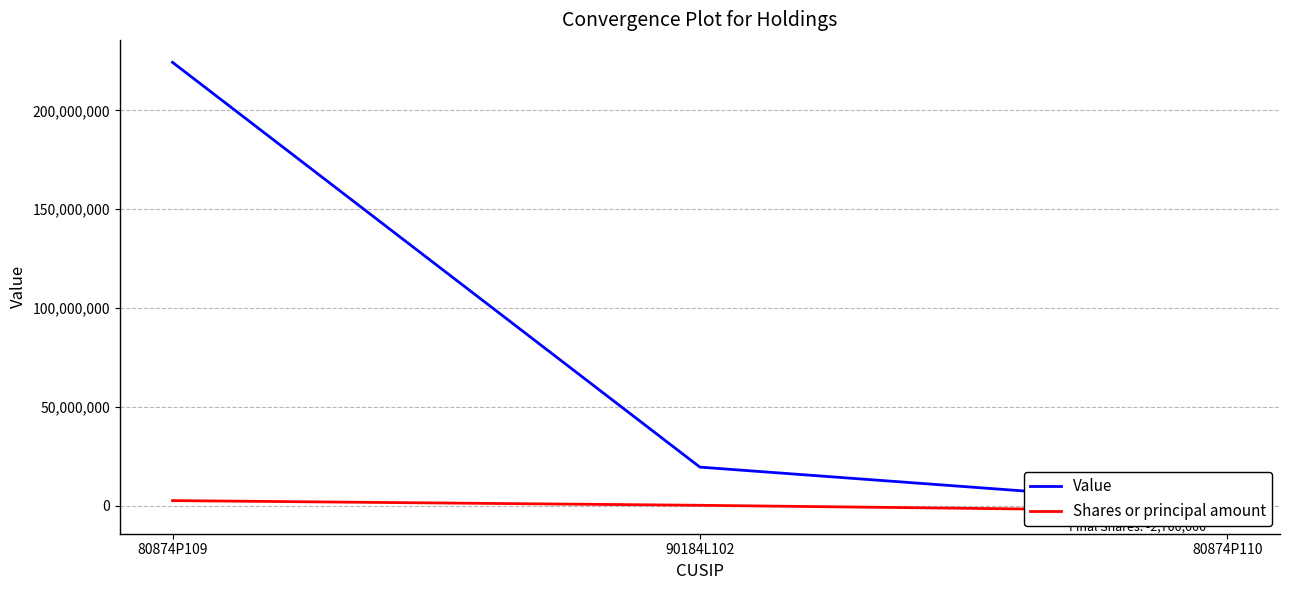

Reading left to right, what are all the values shown in this chart?

Value: 224289000	19627000	0
Shares or principal amount: 2700000	325000	-2700000